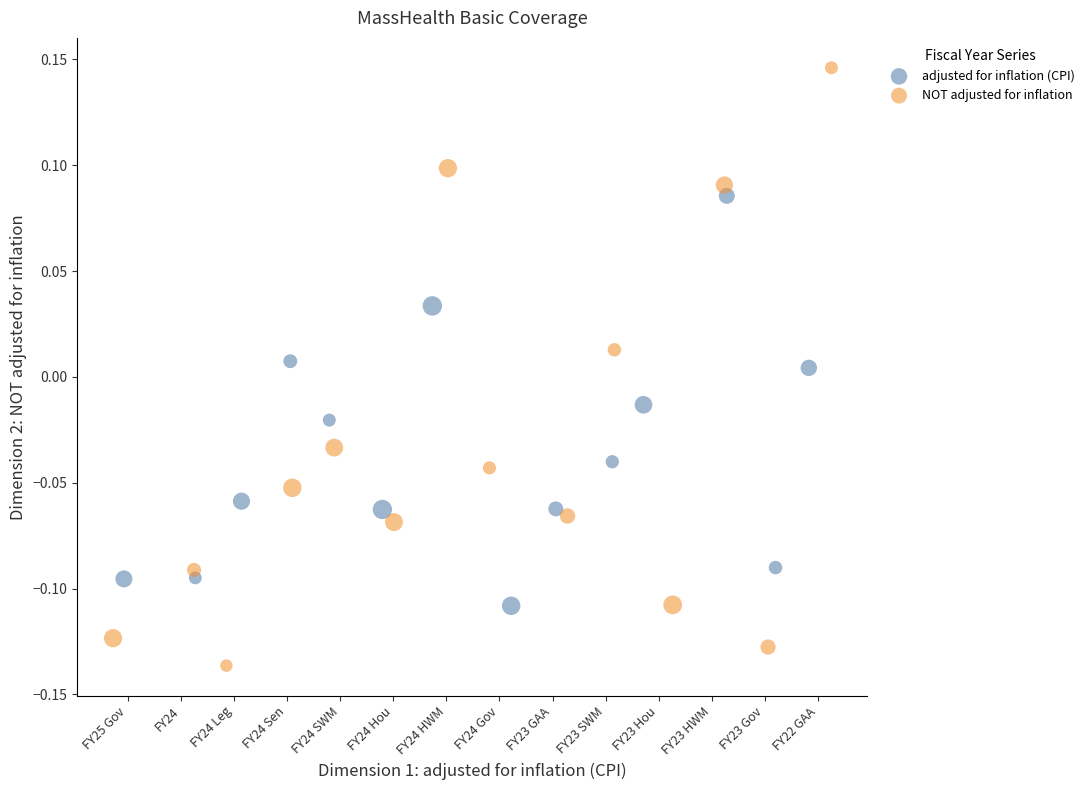

Which series has the largest Y range (max minus min)?

NOT adjusted for inflation